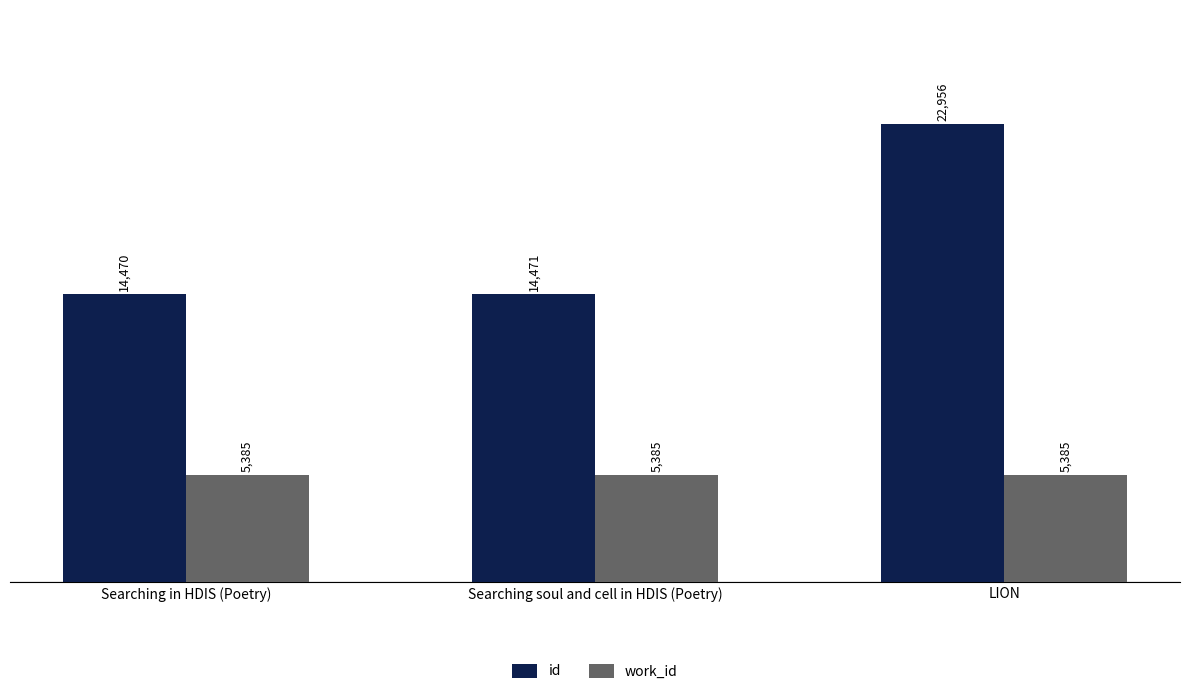

At LION, list the series in order from smallest to largest.

work_id, id